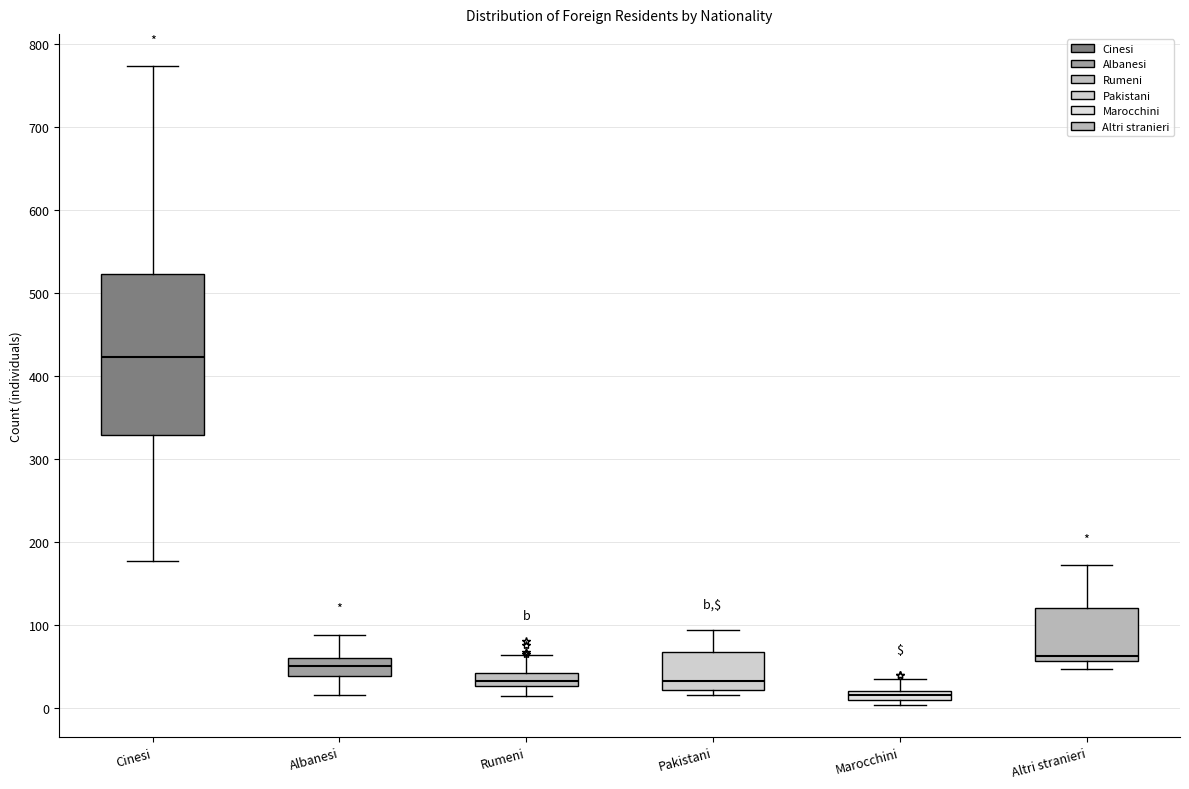

Which box's median line is the lowest?

Marocchini